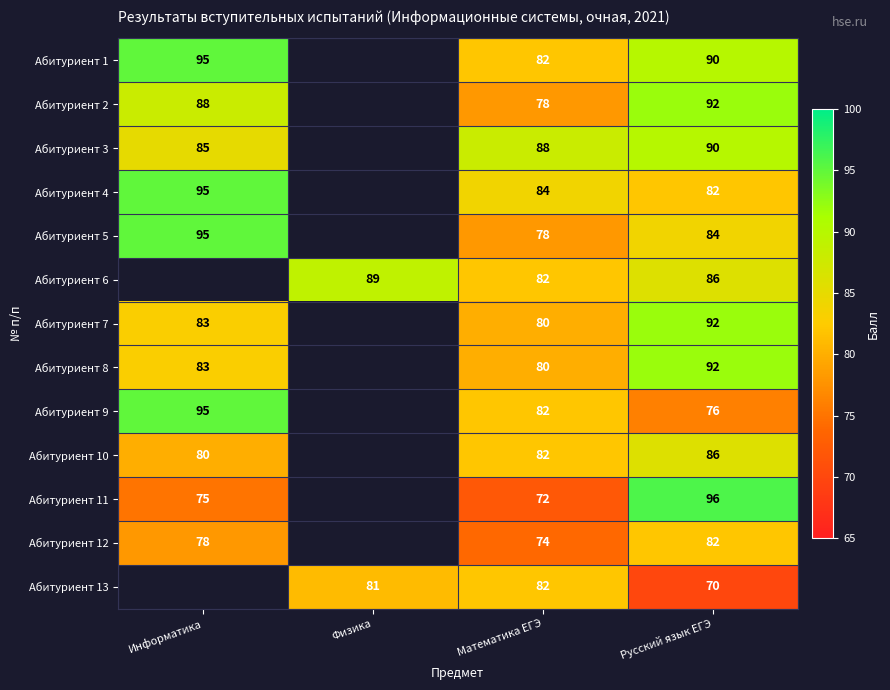

What is the spread (max minus min) of values at Информатика?

20.0